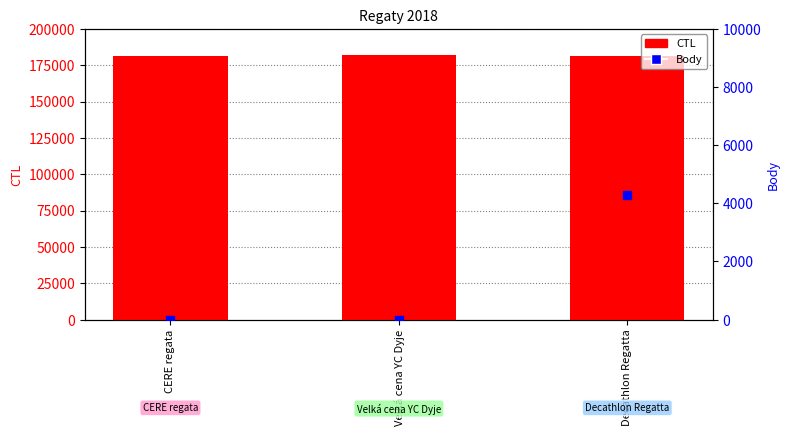

What are all the series names shown in the legend?

CTL, Body